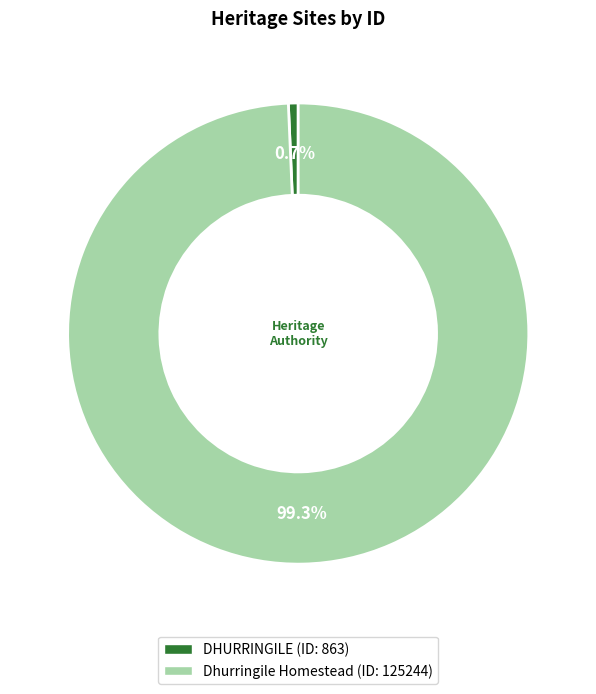

Is it true that DHURRINGILE is 1% of the pie?

True